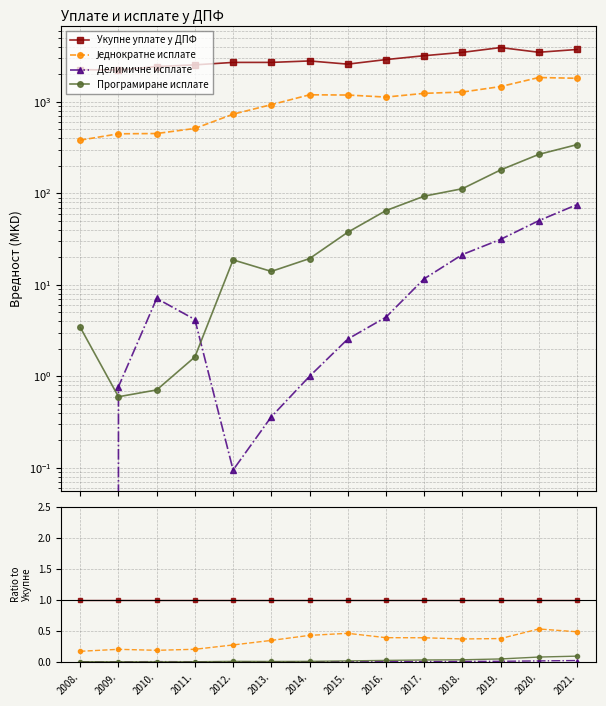

Which series has the largest total across all categories?

Укупне уплате у ДПФ